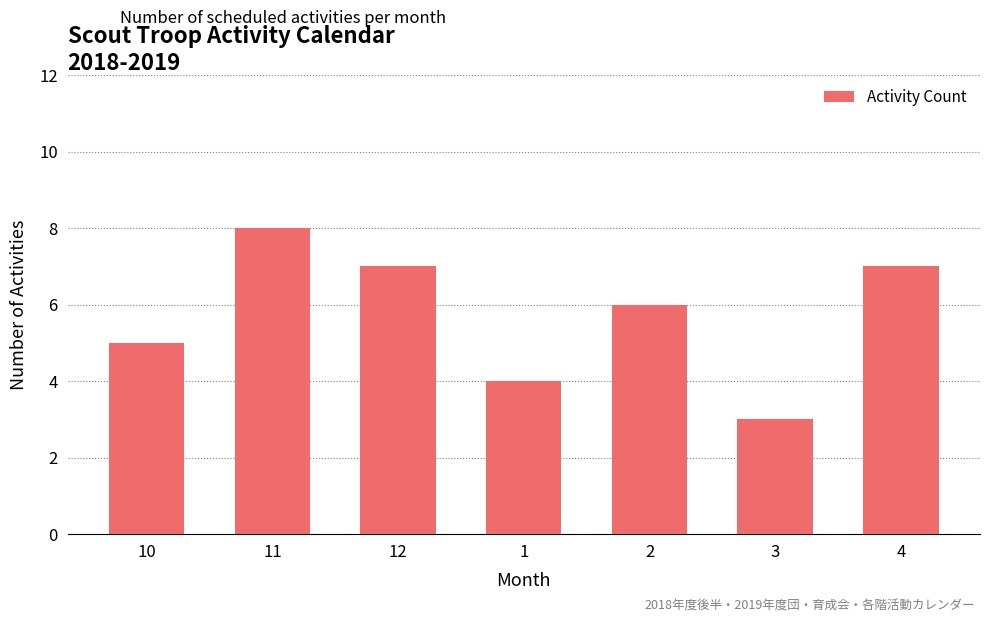

What is the minimum value shown in the chart?

3